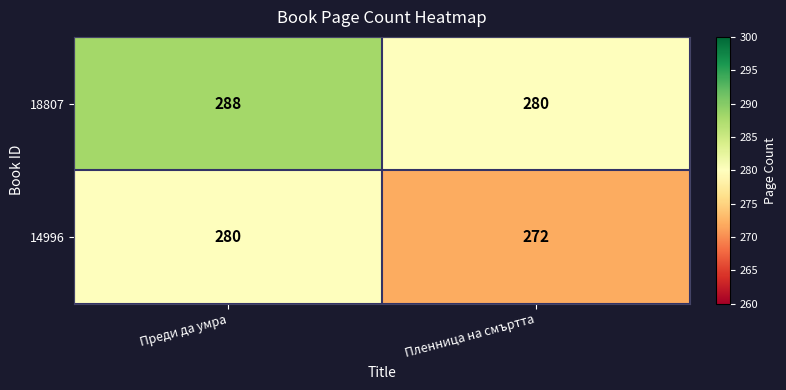

Rank the series by their maximum value, from highest to lowest.

18807, 14996